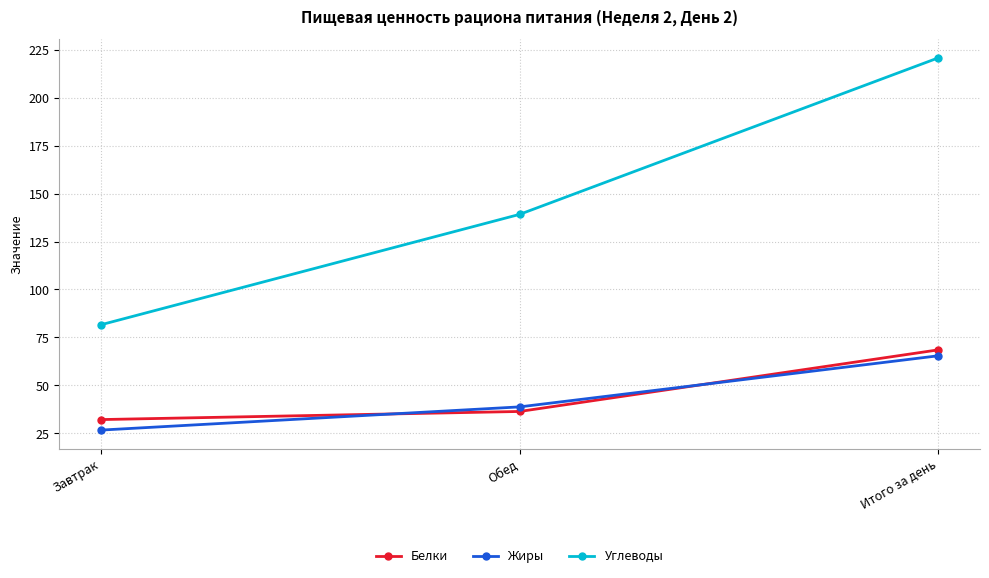

Between Завтрак and Итого за день, which series saw the biggest shift?

Углеводы